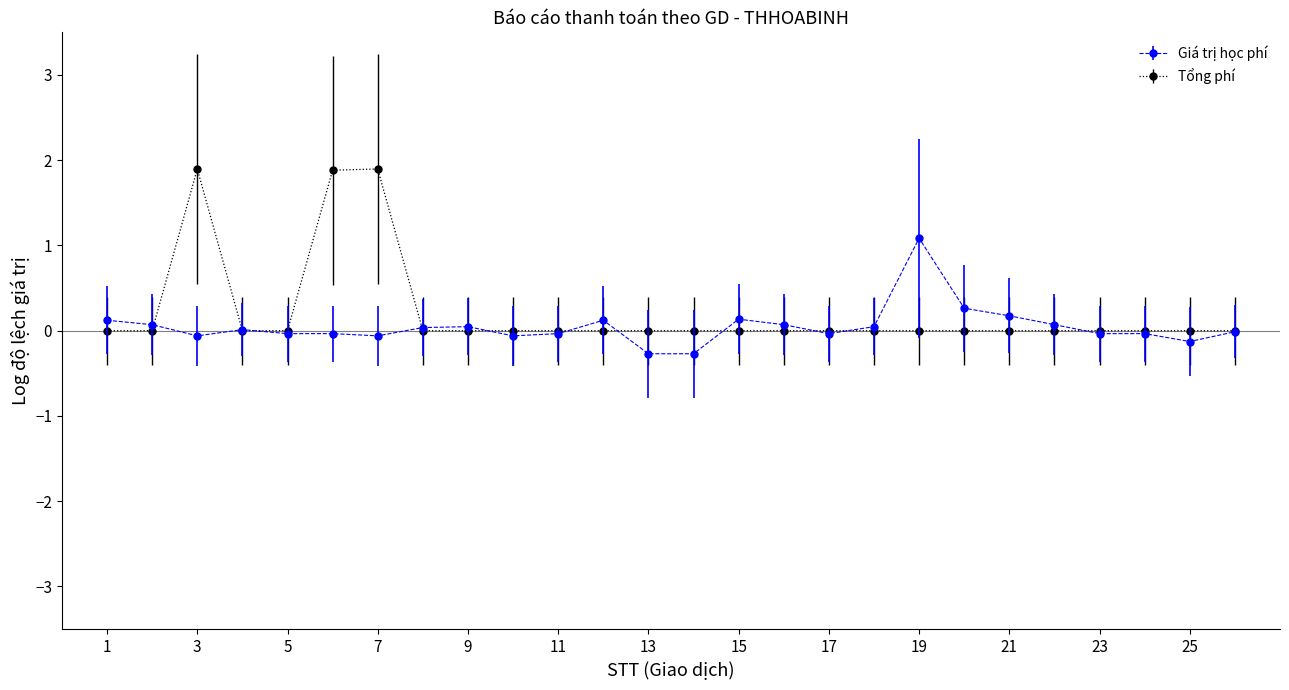

List the series in order of their peak value, highest first.

Tổng phí, Giá trị học phí